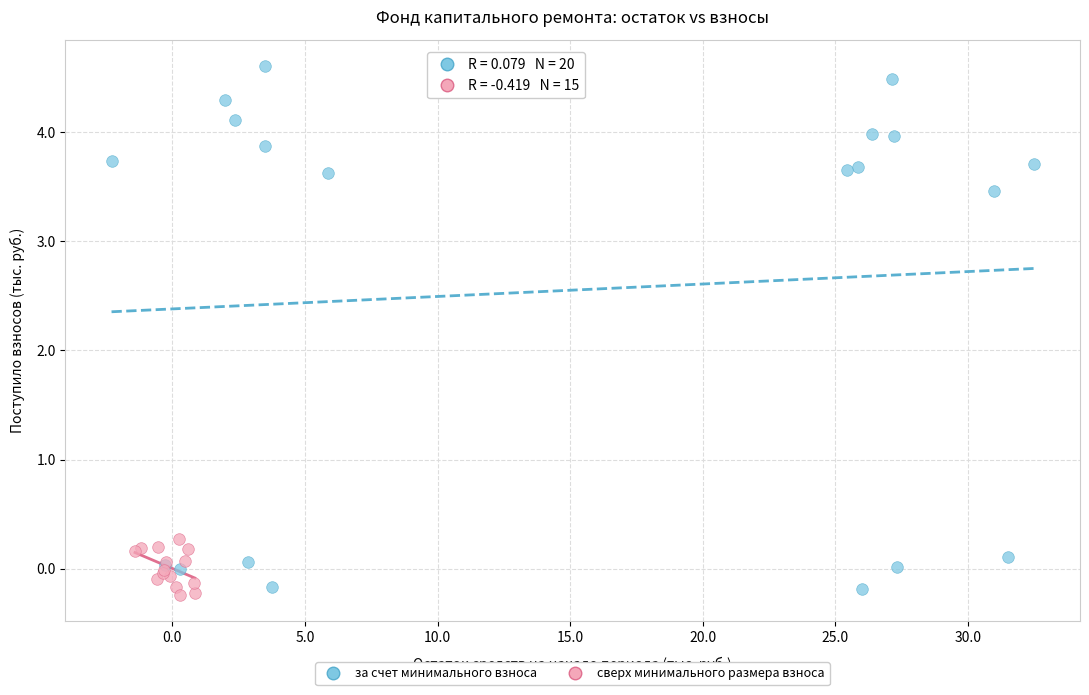

Which series reaches the maximum Y coordinate?

за счет минимального взноса